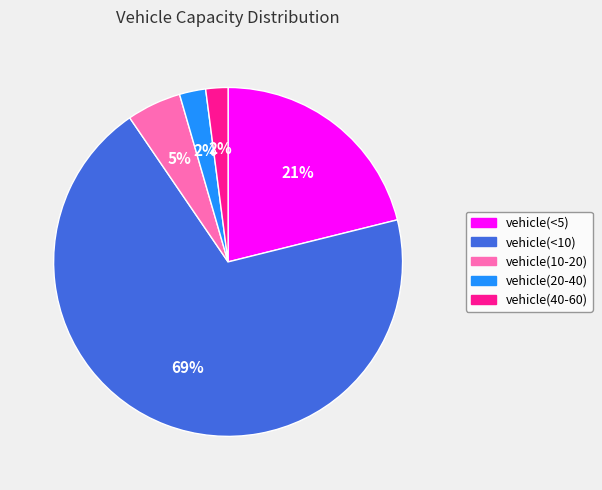

To the nearest percent, what is the average slice percentage?

20%